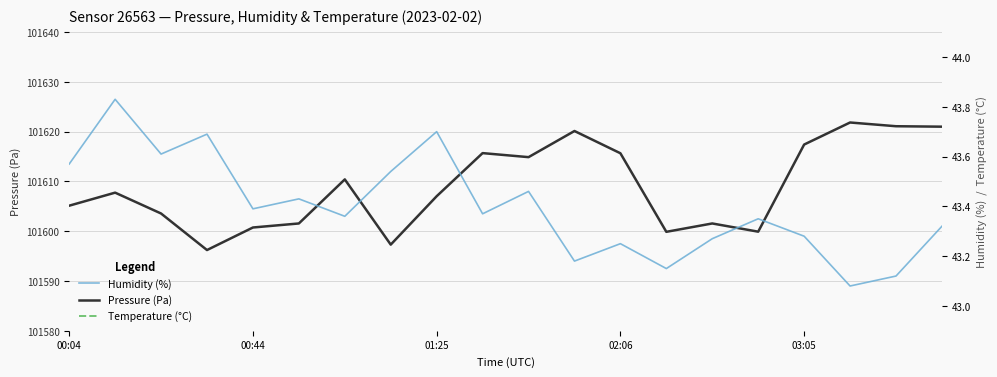

What is the lowest value of the Pressure (Pa) series?

101596.2